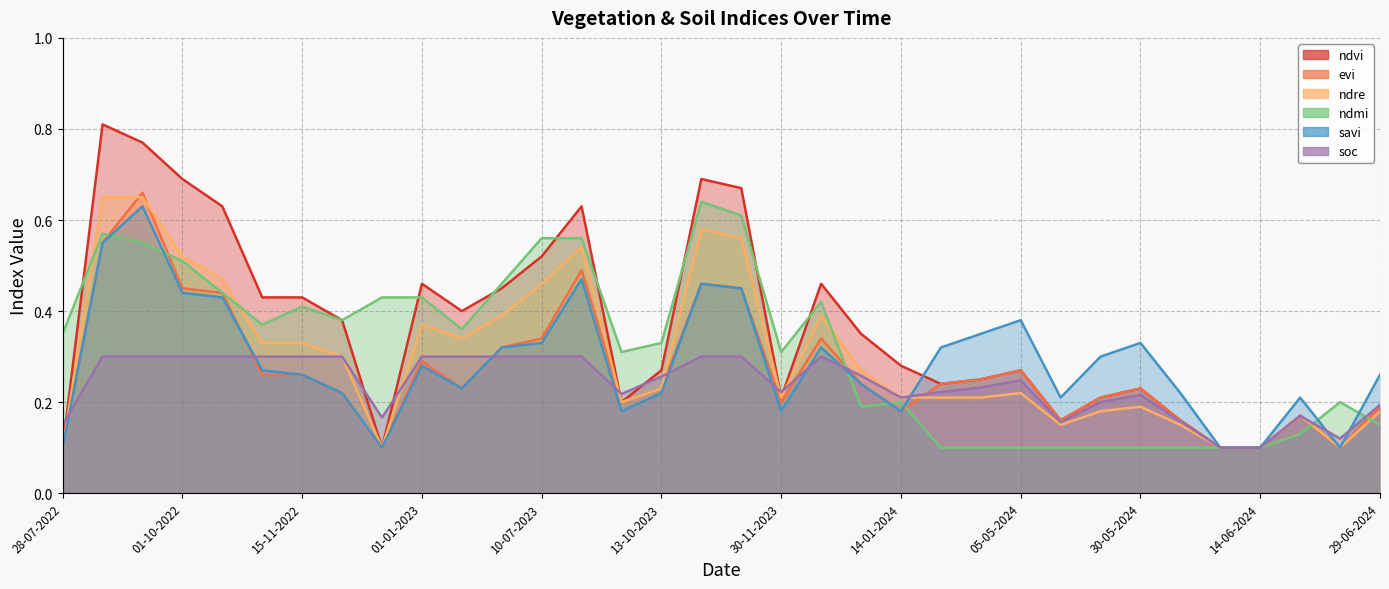

Which label corresponds to the smallest value in the chart?

28-07-2022